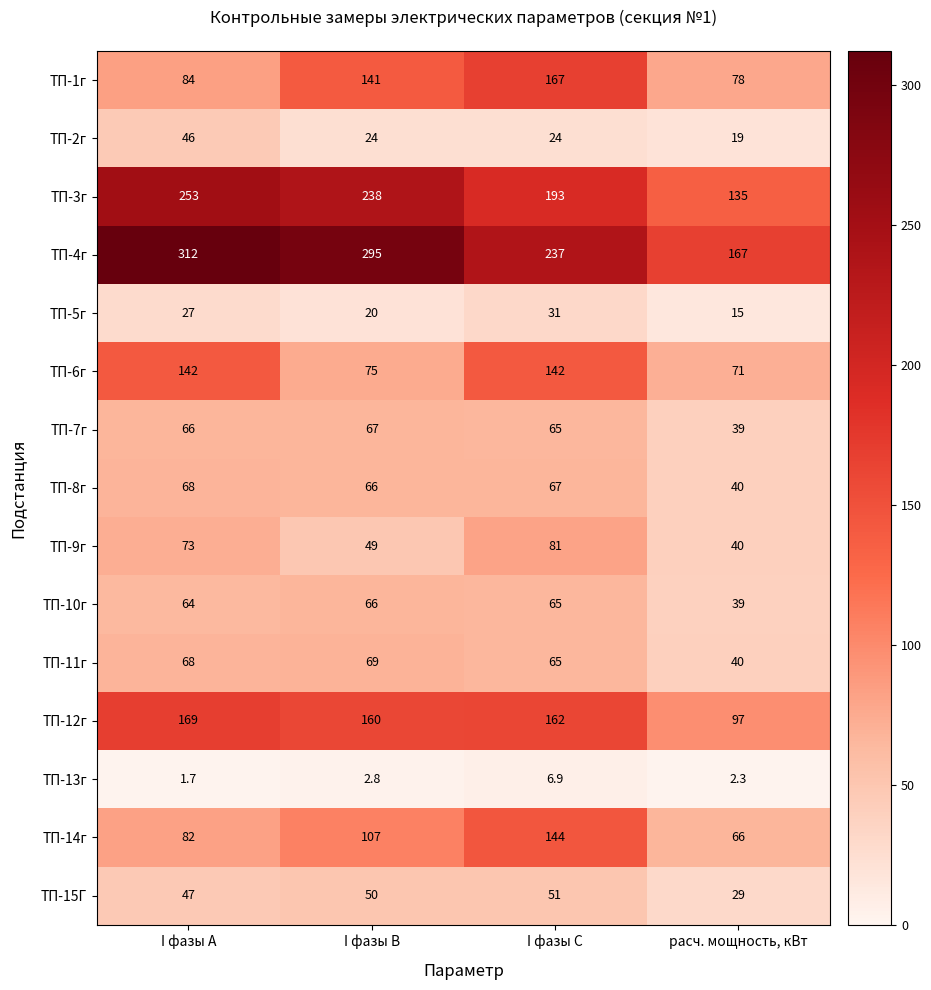

True or false: ТП-8г has a value of 12.0 at расч. мощность, кВт.

False